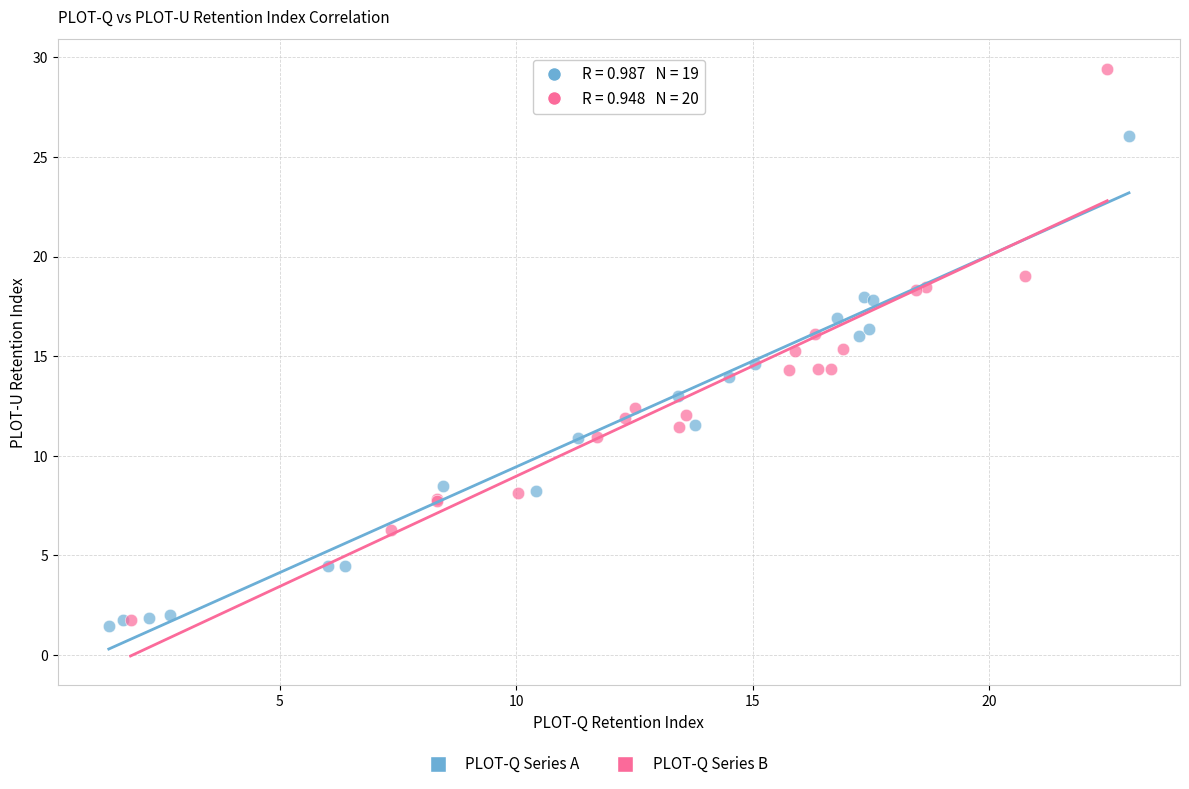

Which series contains the lowest Y value?

PLOT-Q Series A